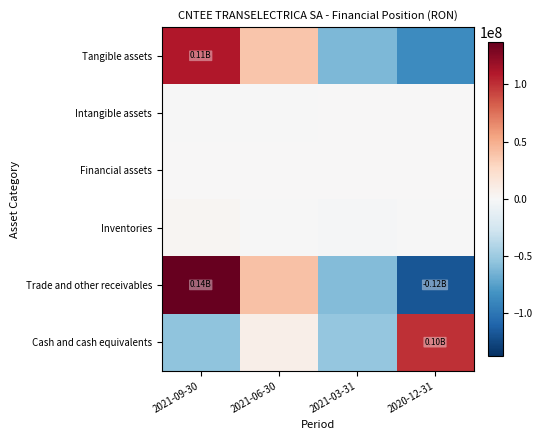

What is the total value across all series at 2020-12-31?

-103385201.5